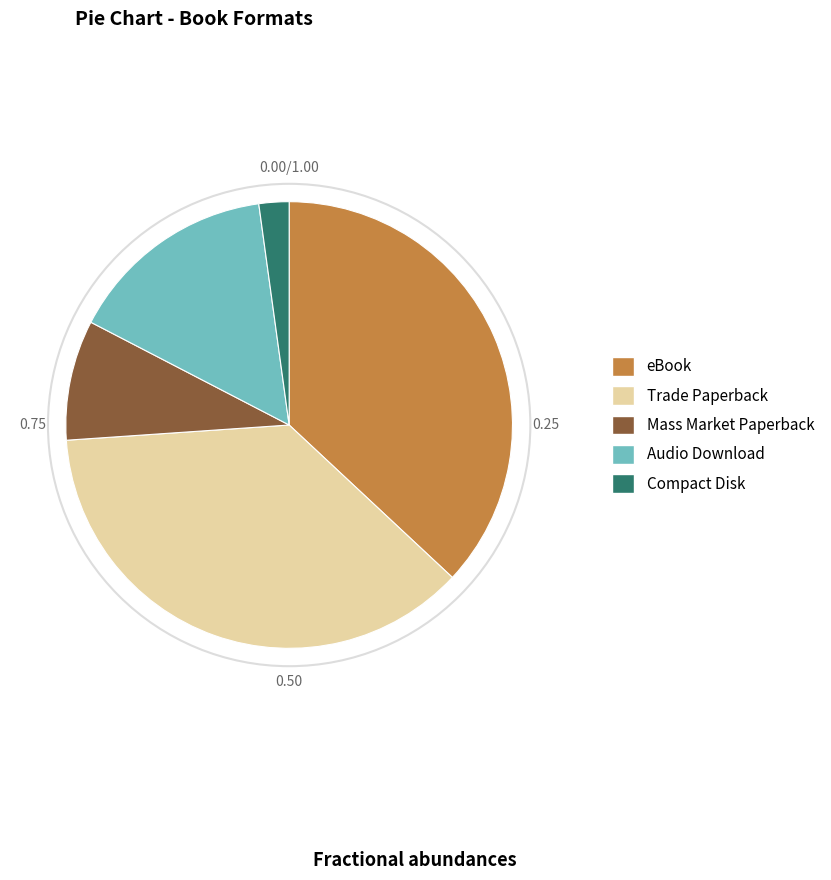

Count the number of slices in the pie.

5